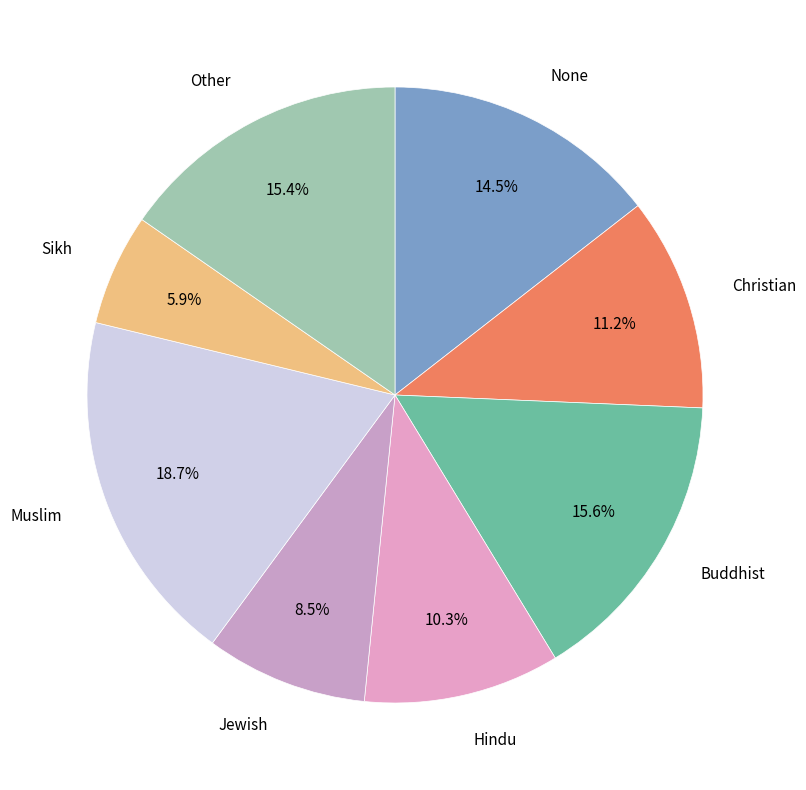

Do Jewish and Sikh together represent more than half of the pie?

No